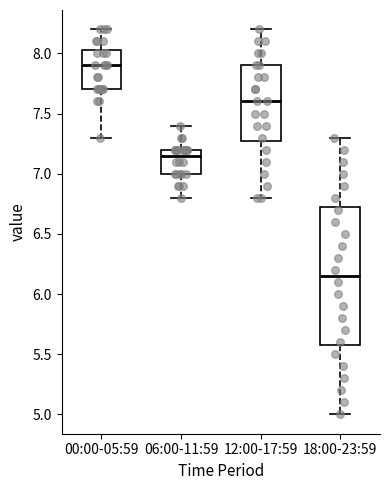

Where does the median line of the box for 00:00-05:59 sit on the y-axis? The values are not printed on the chart, so give them approximately, as read against the axis.

7.90